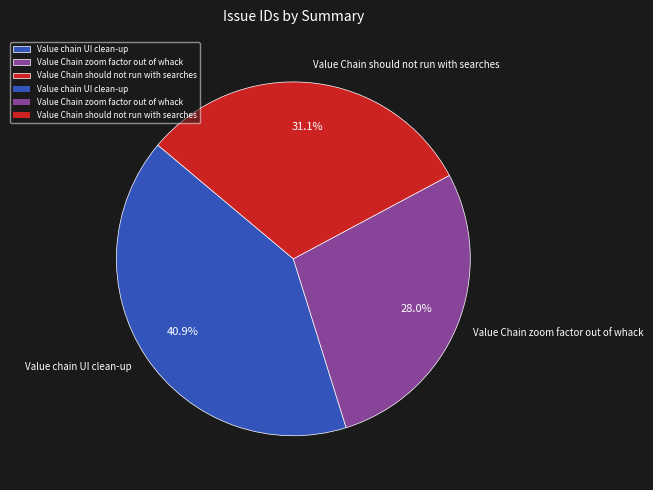

True or false: Value chain UI clean-up accounts for 28% of the total.

False